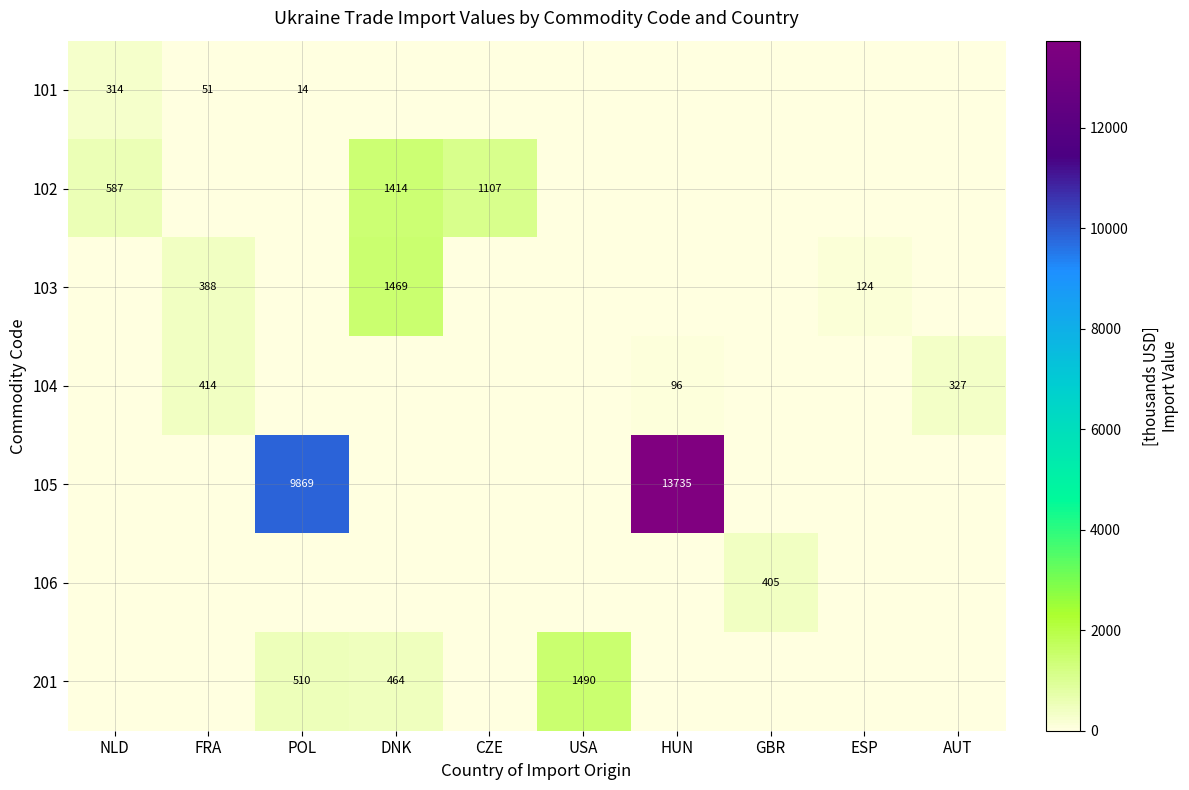

Is the value of 103 at DNK greater than the value of 104 at HUN?

Yes